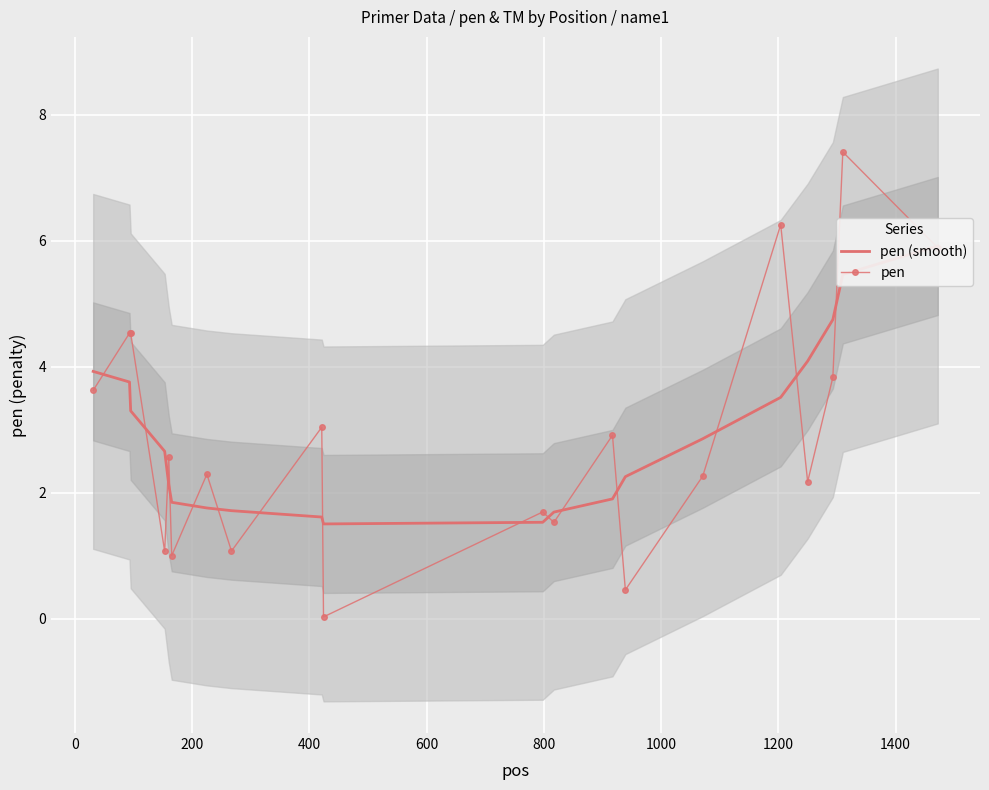

True or false: pen has more than 2 points higher than both neighbors.

True